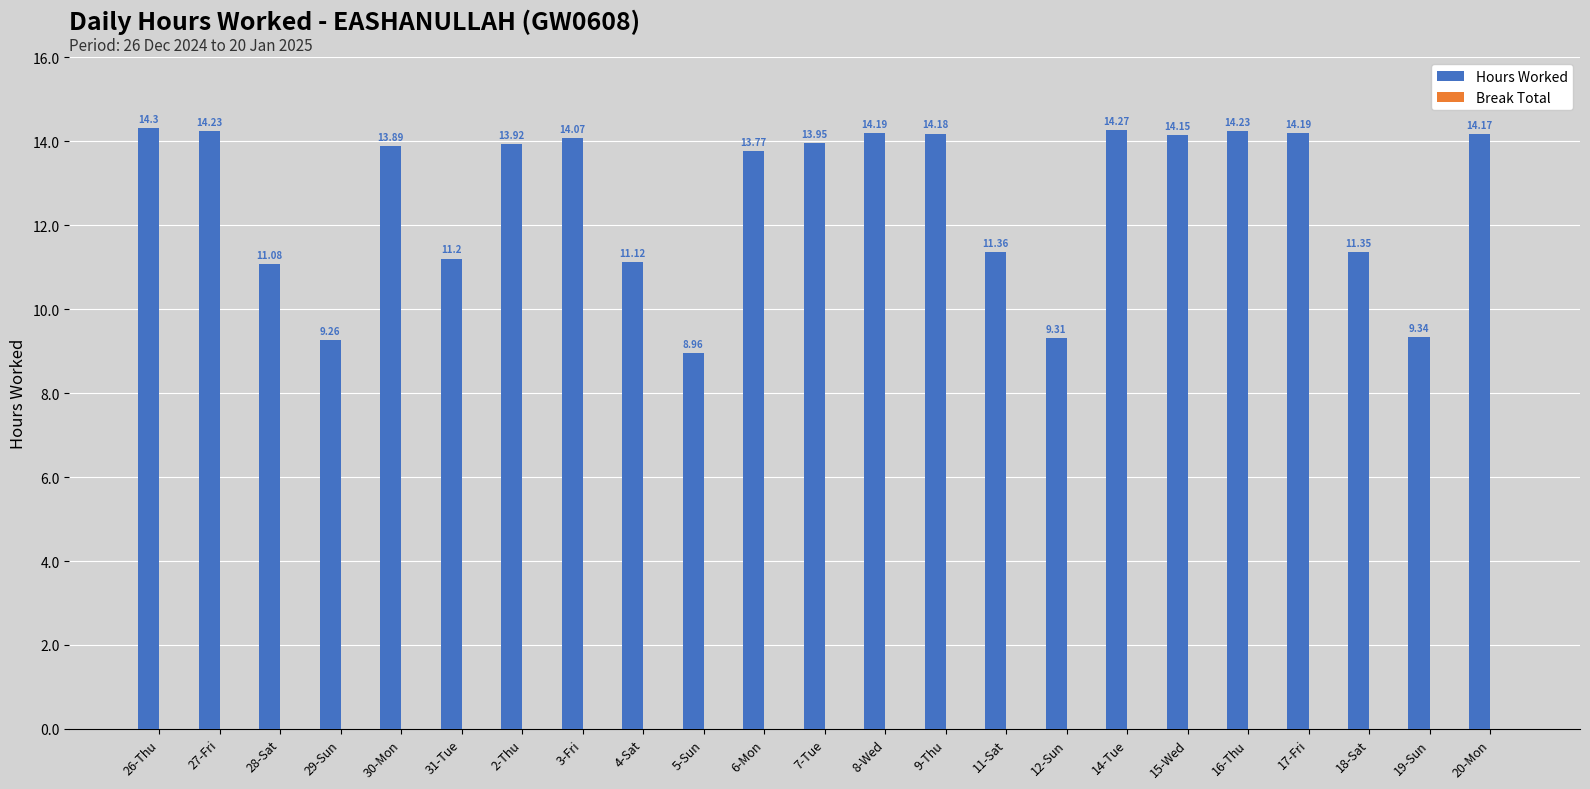

What is the difference between the second highest and second lowest values?

5.0